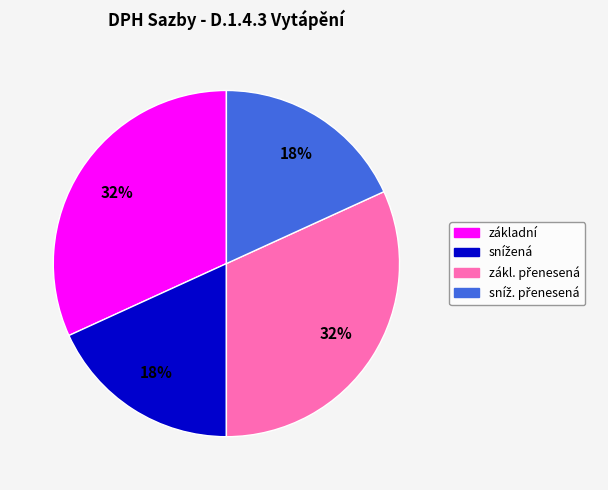

True or false: základní accounts for 40% of the total.

False